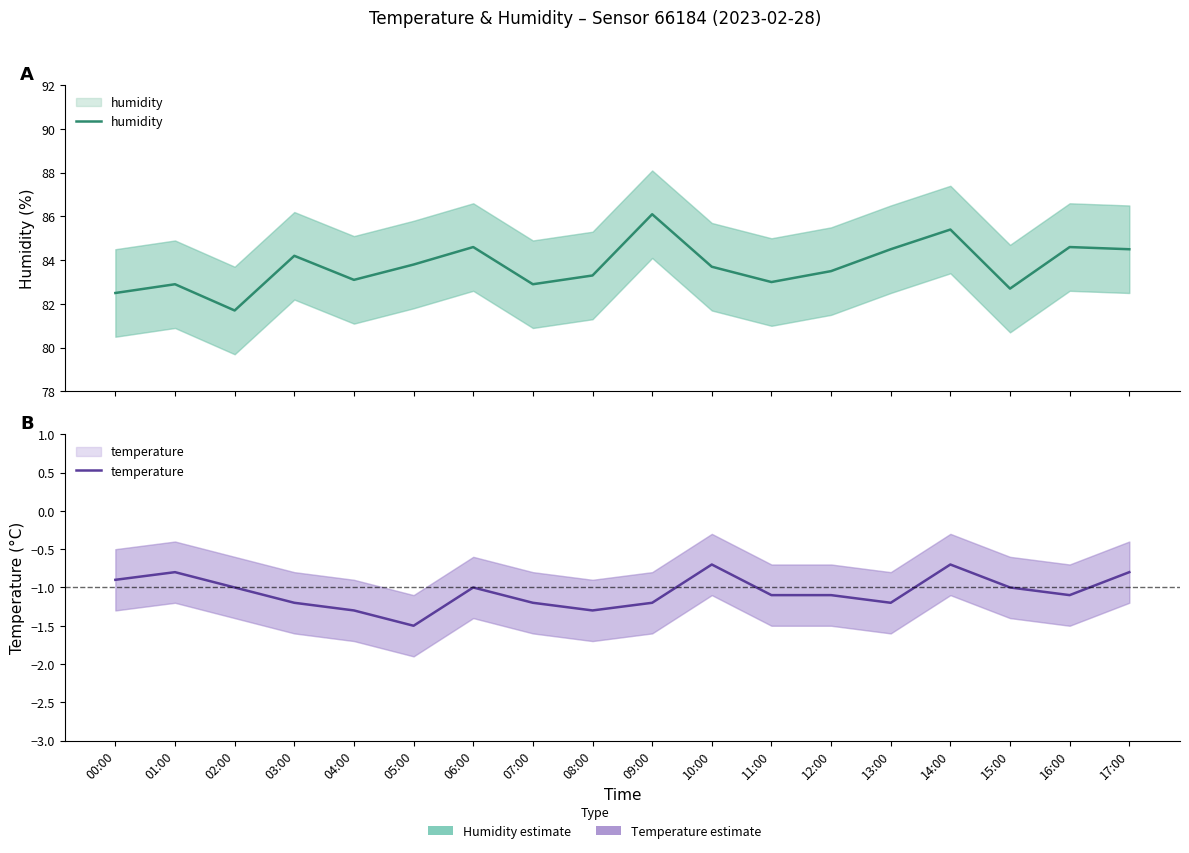

Where is humidity nearest to the value 83?

11:00